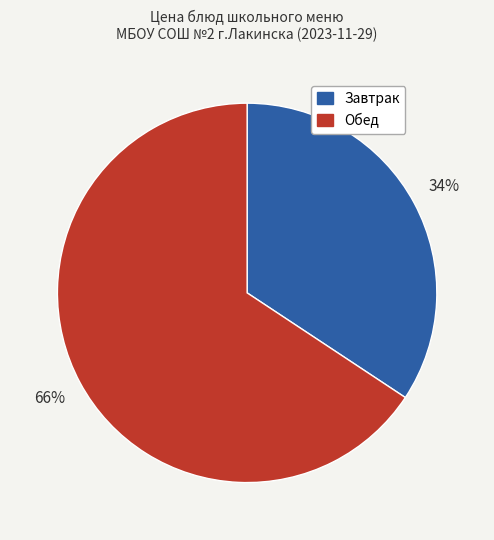

Is there any slice that represents more than half of the pie?

Yes